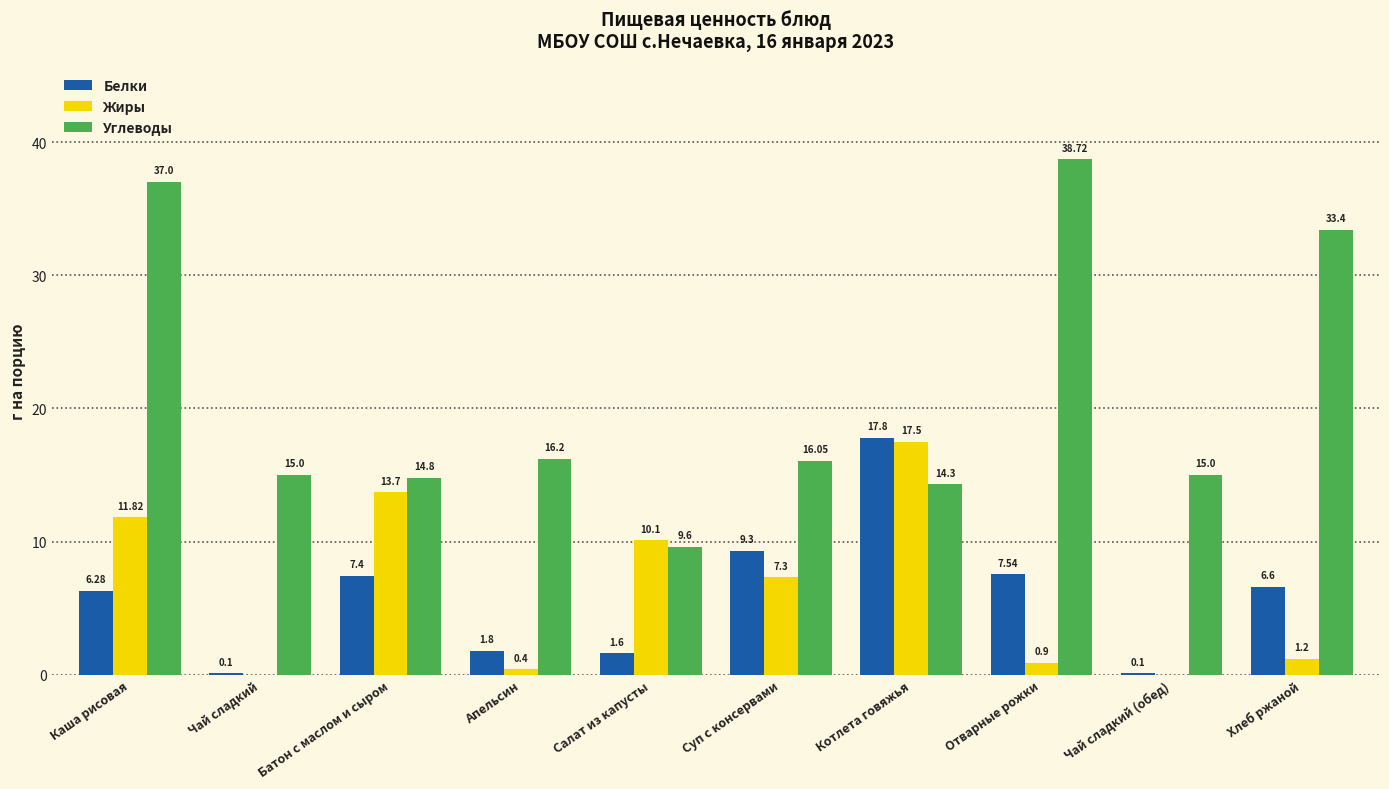

What are all the series names shown in the legend?

Белки, Жиры, Углеводы